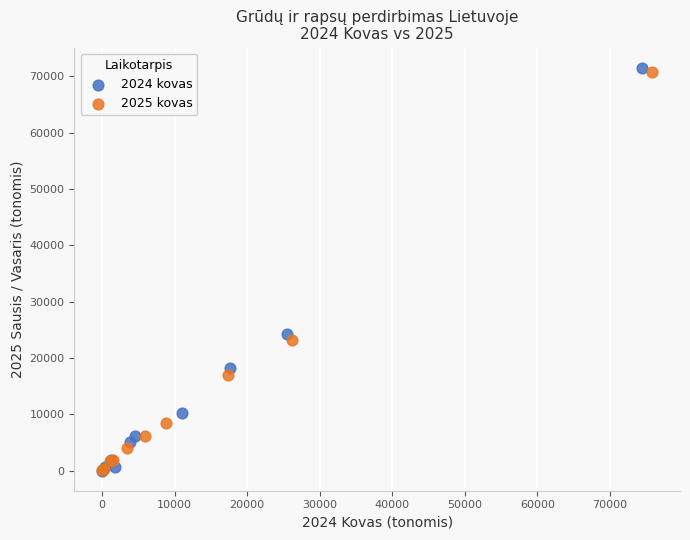

Which series has the widest spread of Y values?

2024 kovas